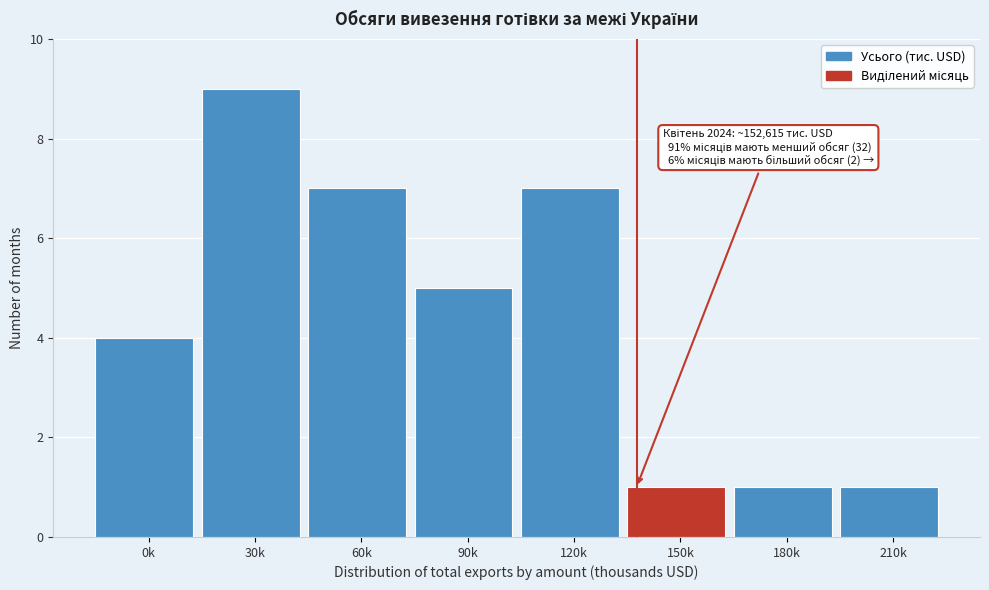

Reading left to right, transcribe all the data shown in this chart.

4	9	7	5	7	1	1	1